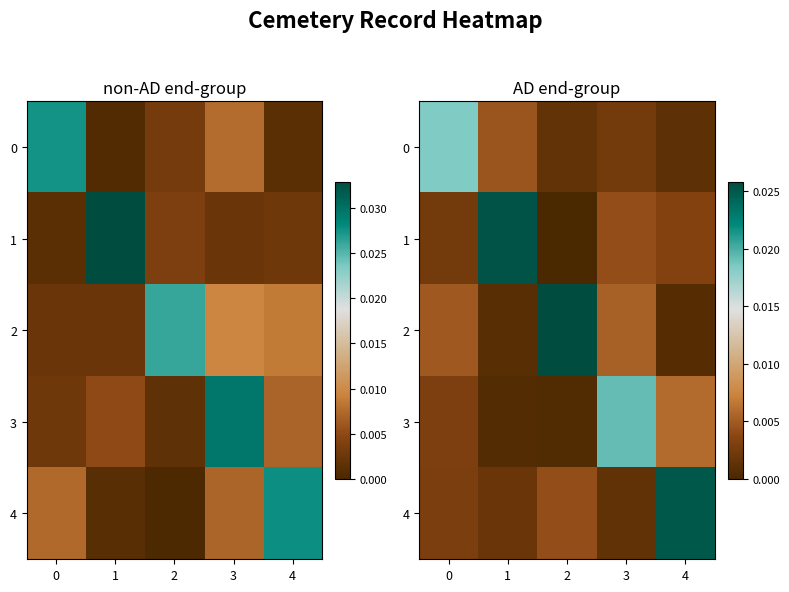

Is it true that 3 equals 0.0 at 4?

False